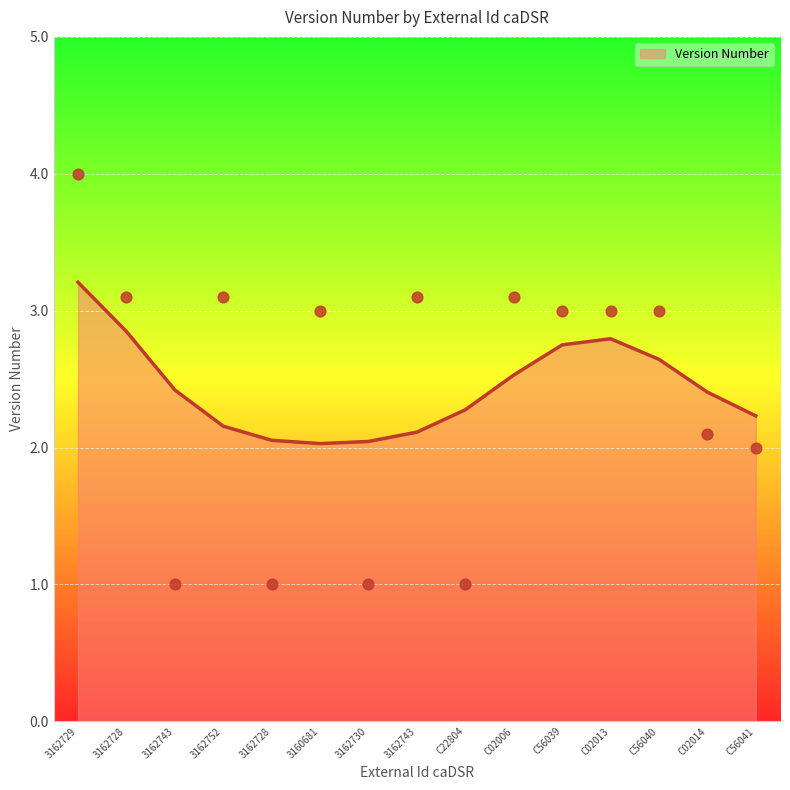

Which has a higher value, C02013 or 3162728?

C02013